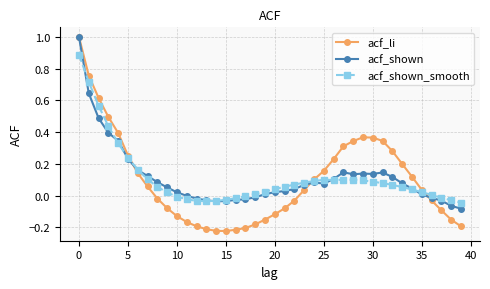

Which series has the largest range (max minus min)?

acf_li